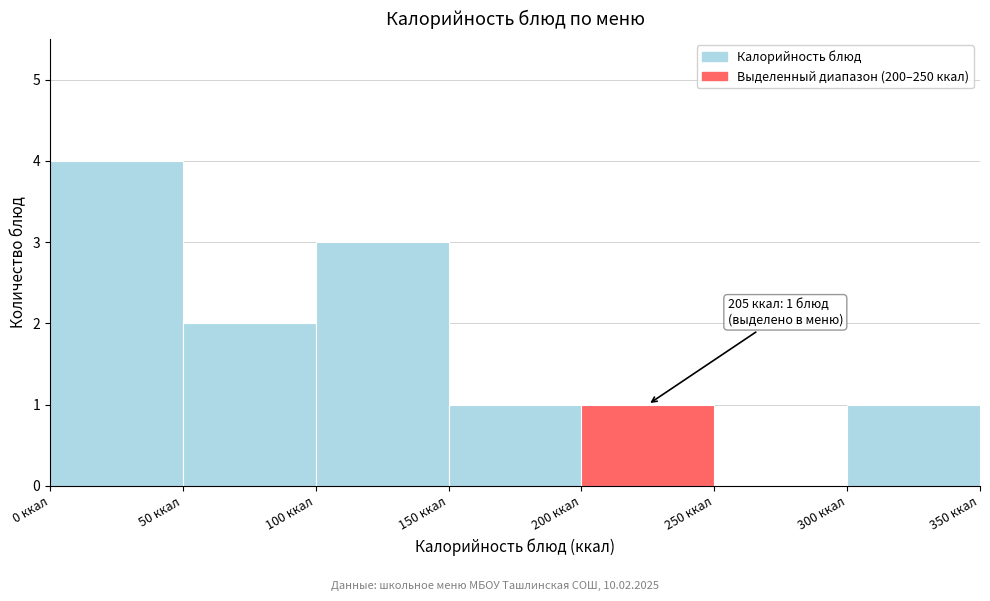

Which range on the x-axis has the tallest bar?

0 to 50